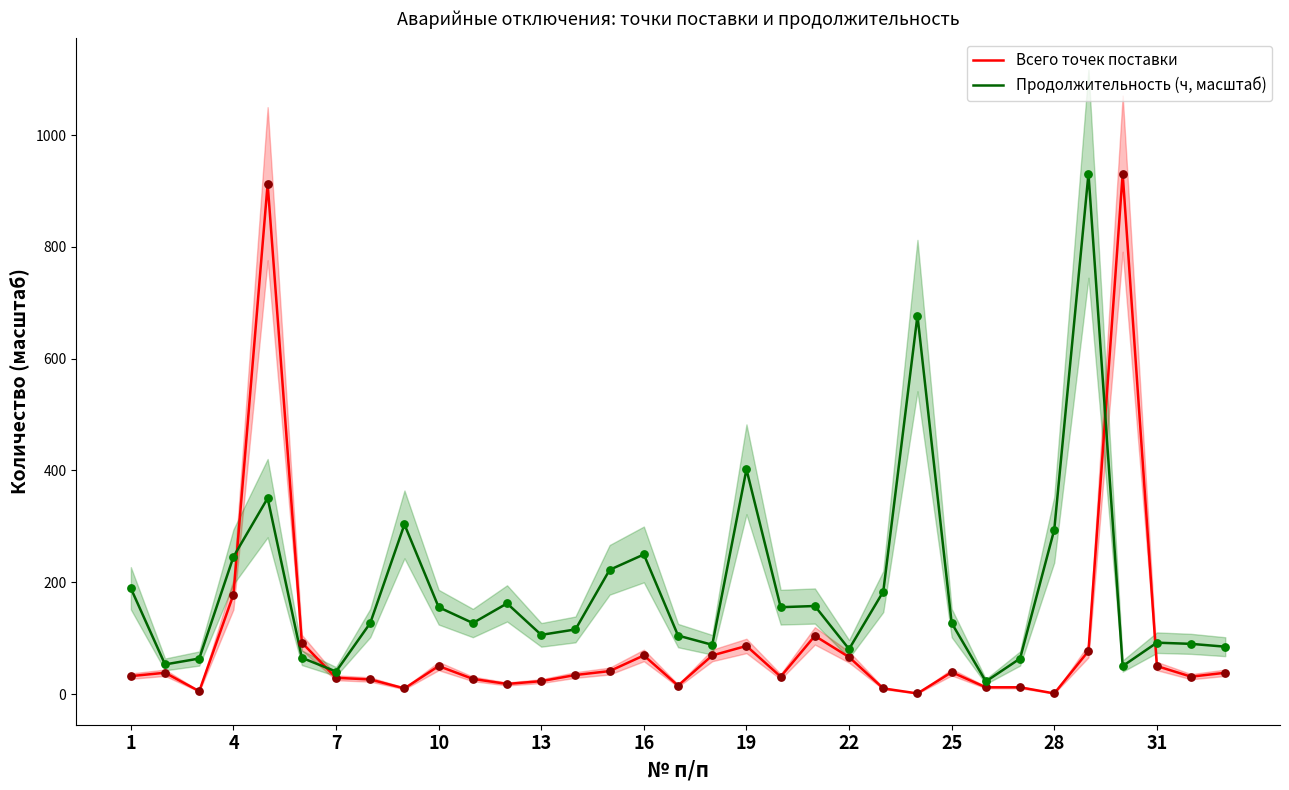

Is the value of Продолжительность (ч, масштаб) at 16 greater than the value of Всего точек поставки at 19?

Yes